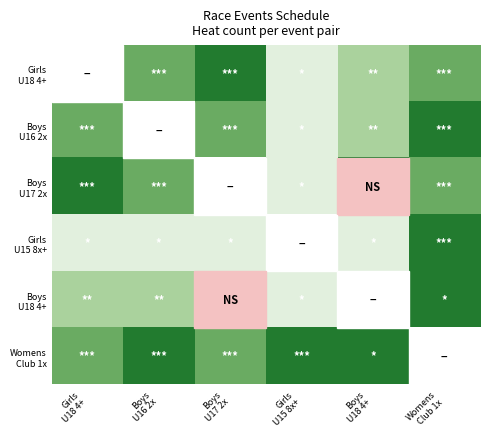

At how many categories does at least one series exceed 0?

6